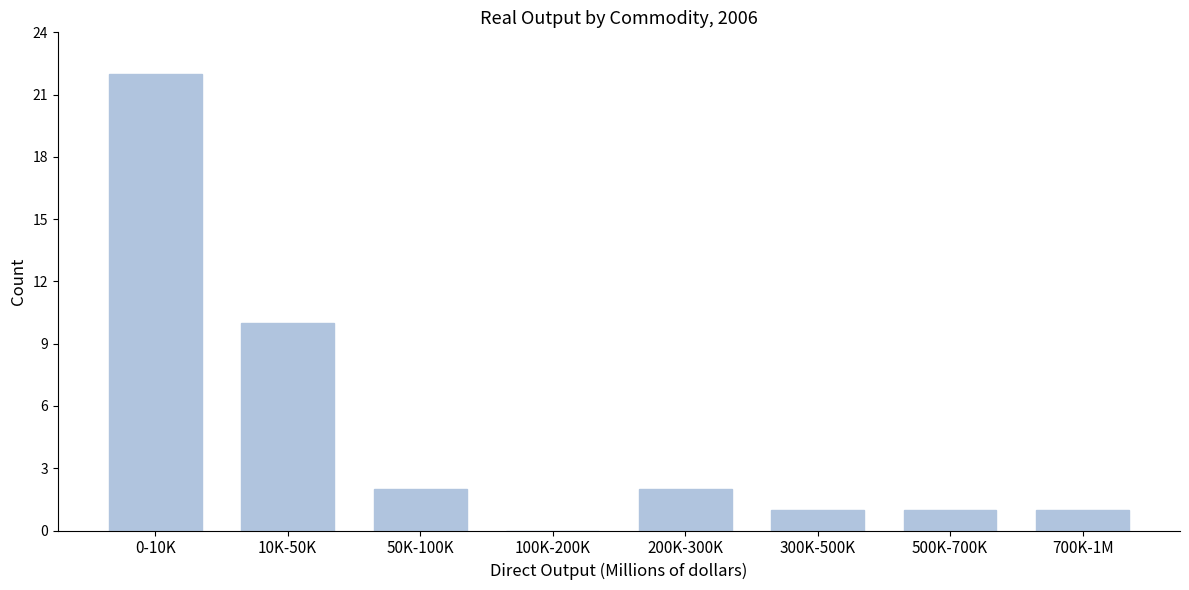

Reading right to left, extract all data points from this chart.

700K-1M=1	500K-700K=1	300K-500K=1	200K-300K=2	100K-200K=0	50K-100K=2	10K-50K=10	0-10K=22